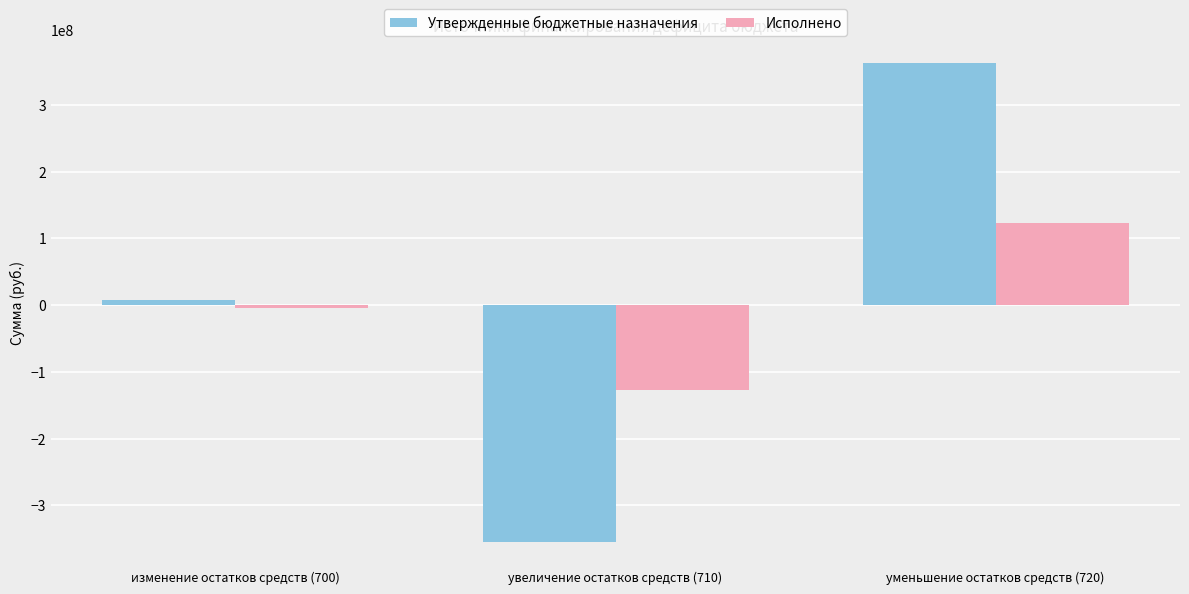

What is the difference between the second highest and minimum values in the Исполнено series?

122733544.4